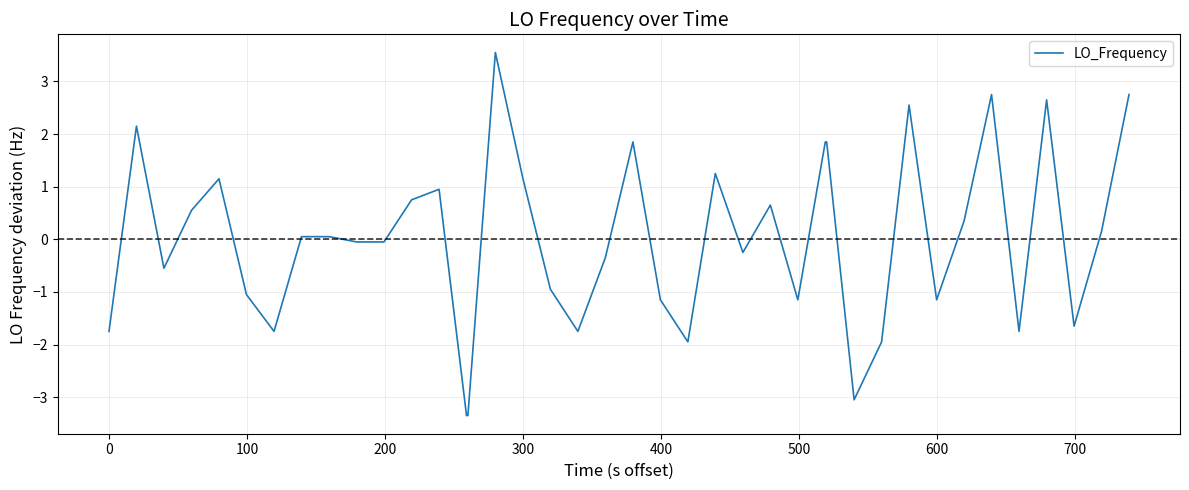

What is the maximum value shown in the chart?

3.6